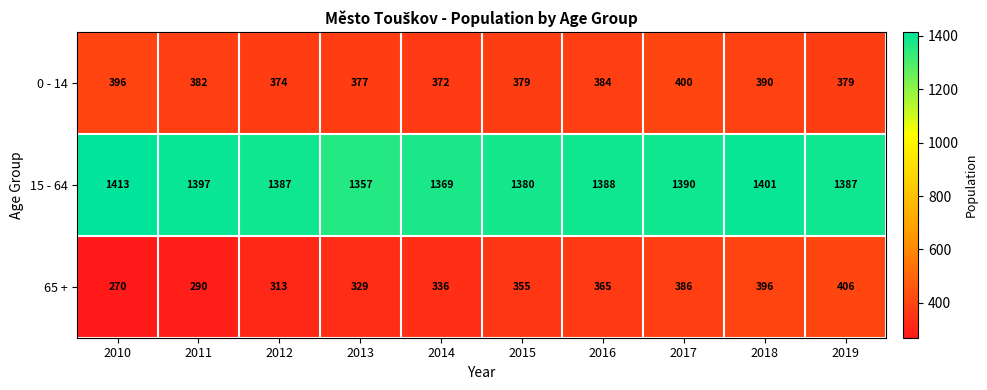

What is the difference between the highest and lowest values at 2015?

1025